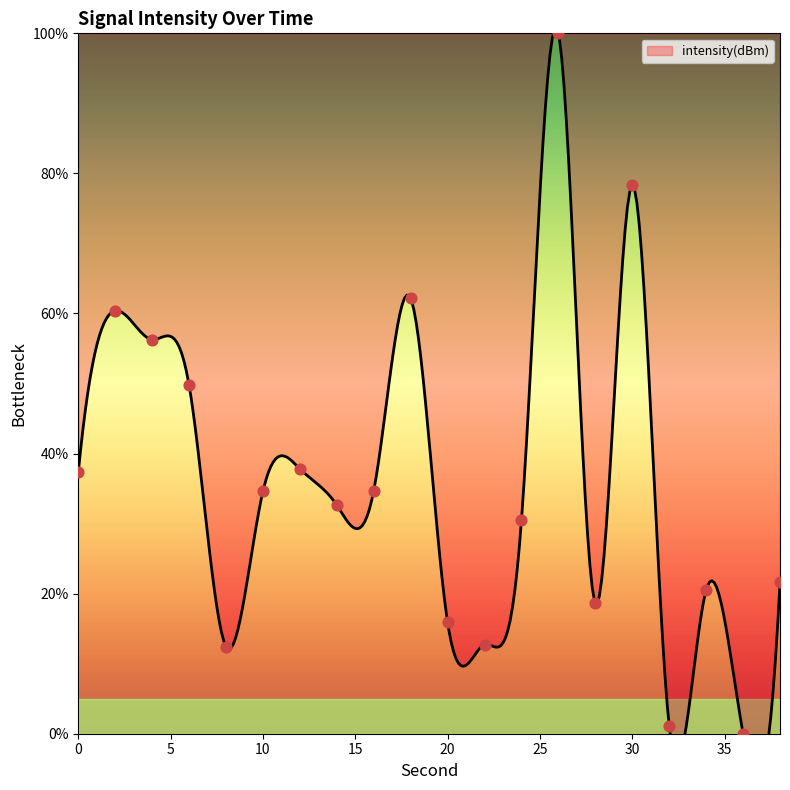

Which has a higher value, 6 or 2?

2